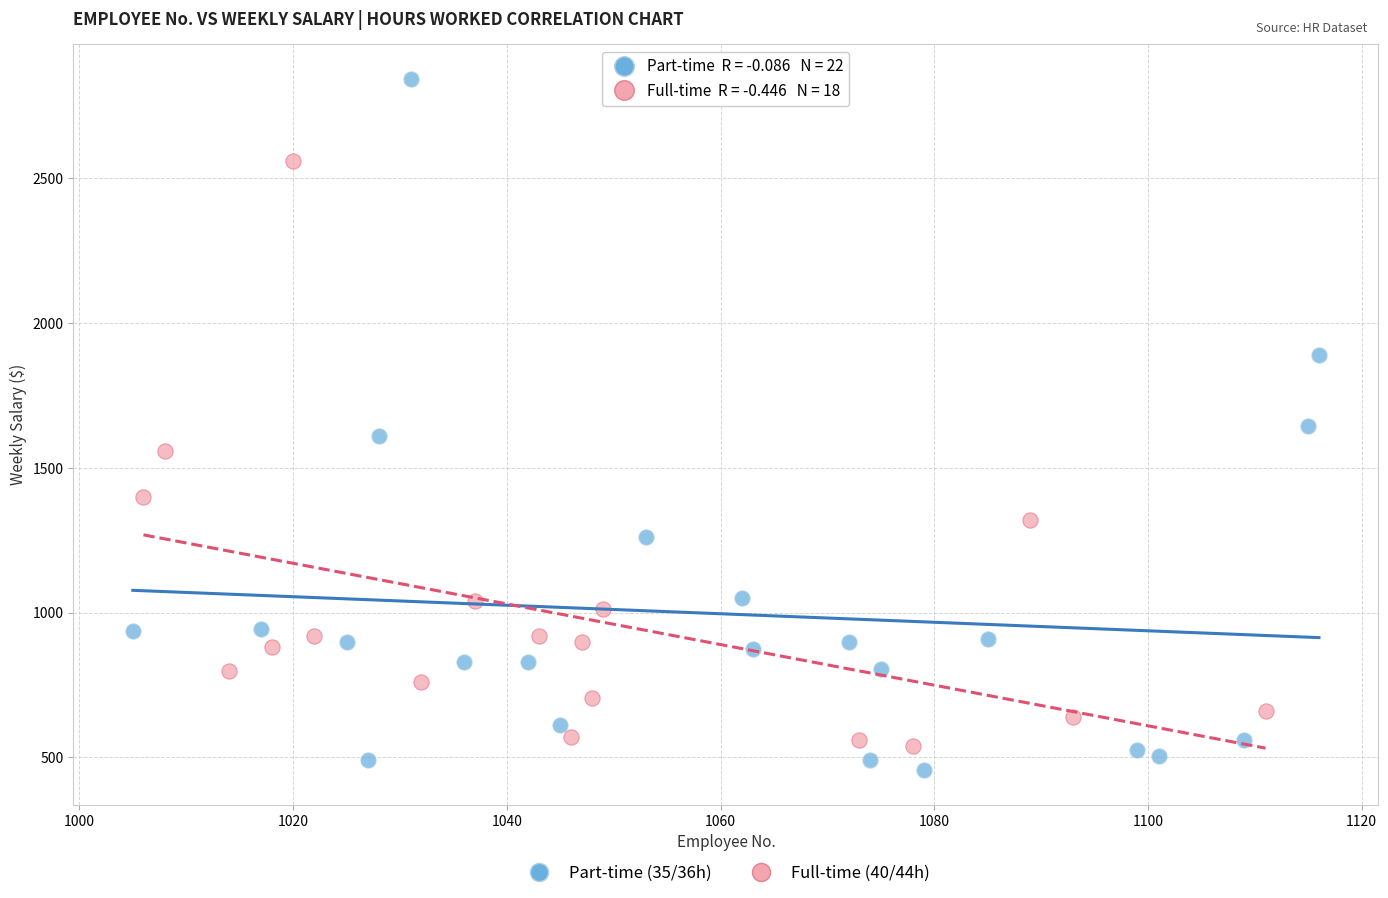

Which series reaches the maximum Y coordinate?

Part-time (35/36h)